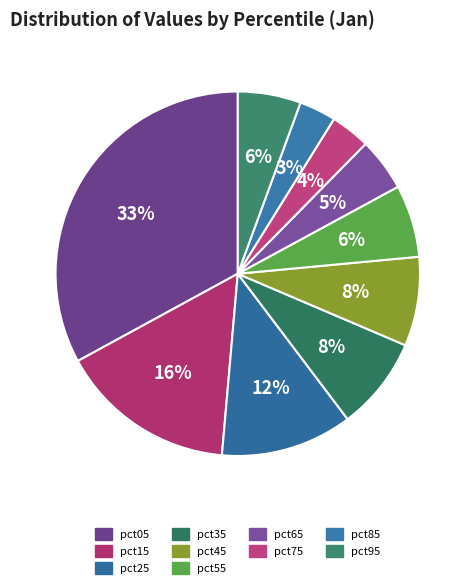

To the nearest percent, what is the difference between the largest and smallest slice percentages?

30%